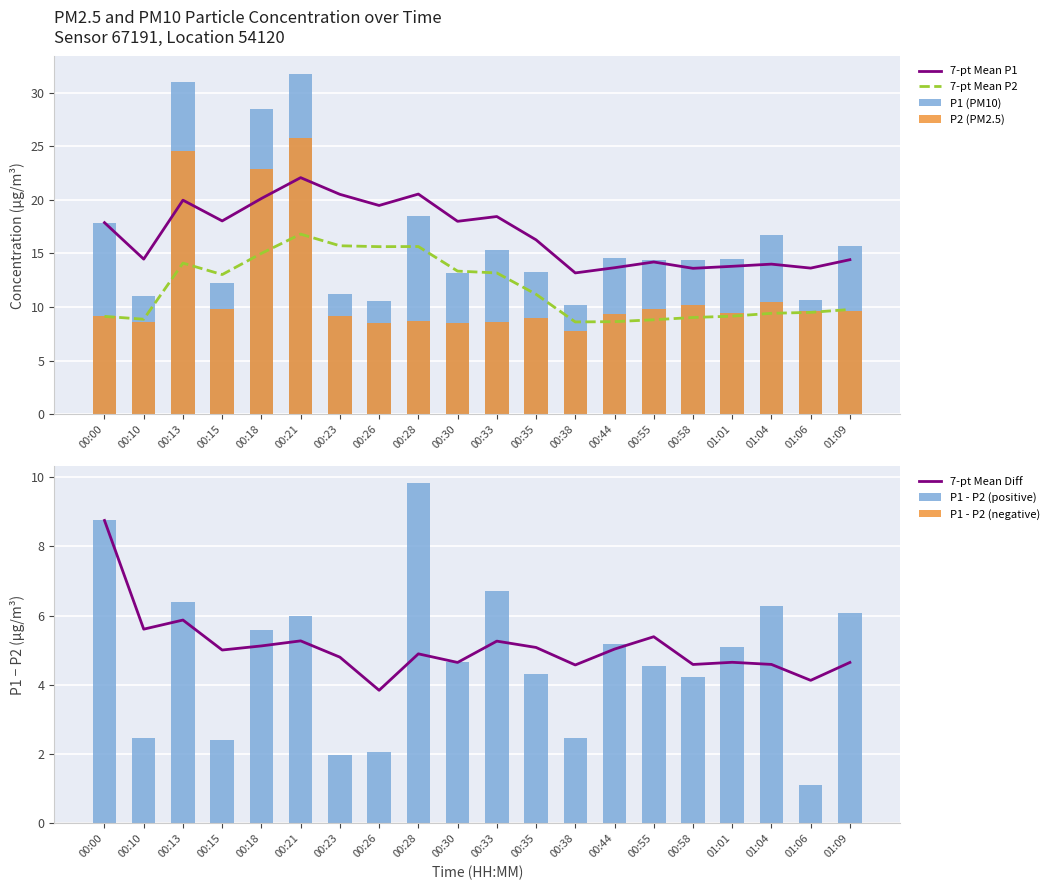

The P1 series shows 16.8 at 01:04. True or false?

True